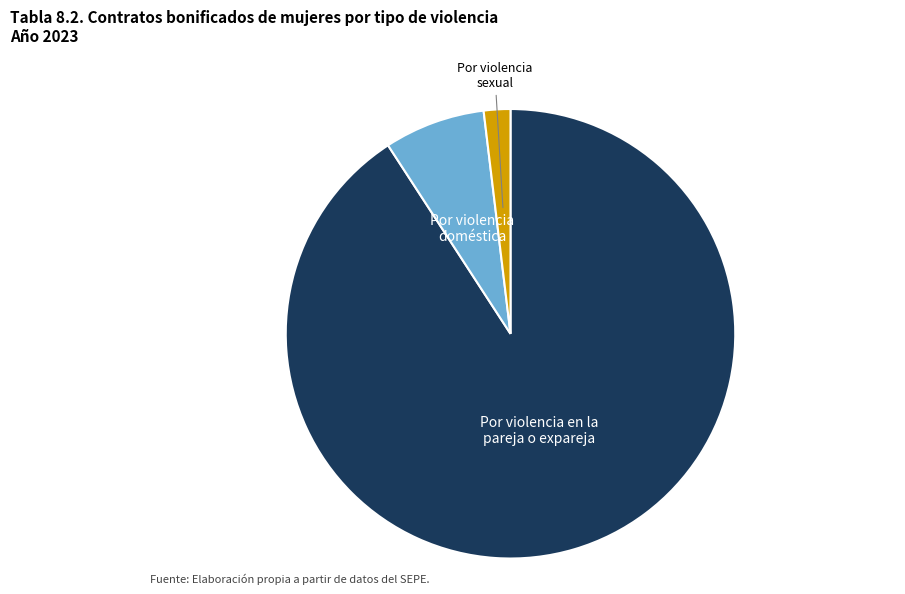

Between Por violencia sexual and Por violencia doméstica, which is larger?

Por violencia doméstica